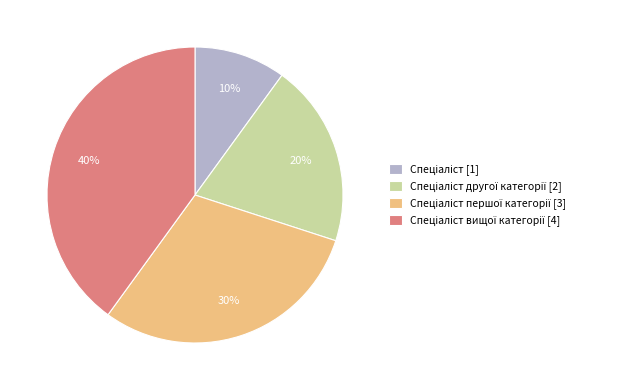

To the nearest percent, what is the difference between the largest and smallest slice percentages?

30%